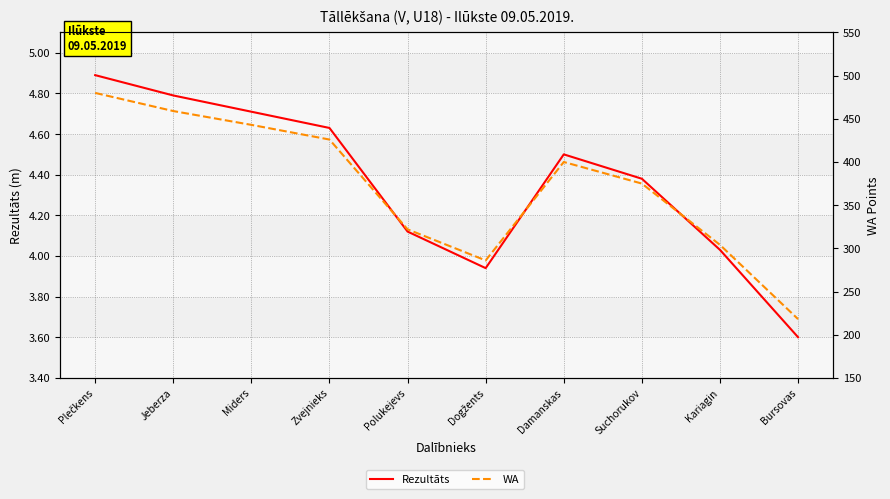

At which label does WA reach its peak?

Plečkens